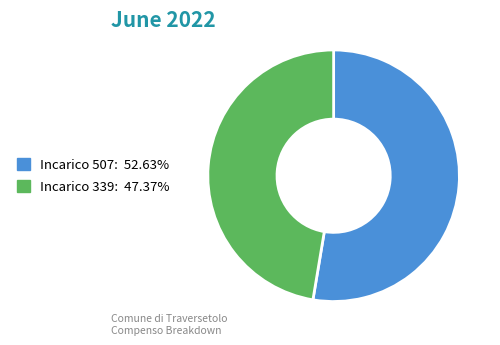

Is there any slice that represents more than half of the pie?

Yes